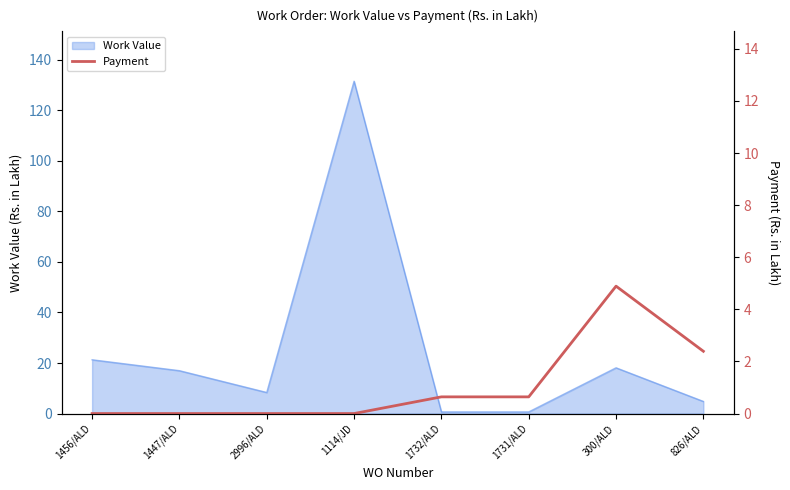

Does the chart display data point markers on the line(s)?

No